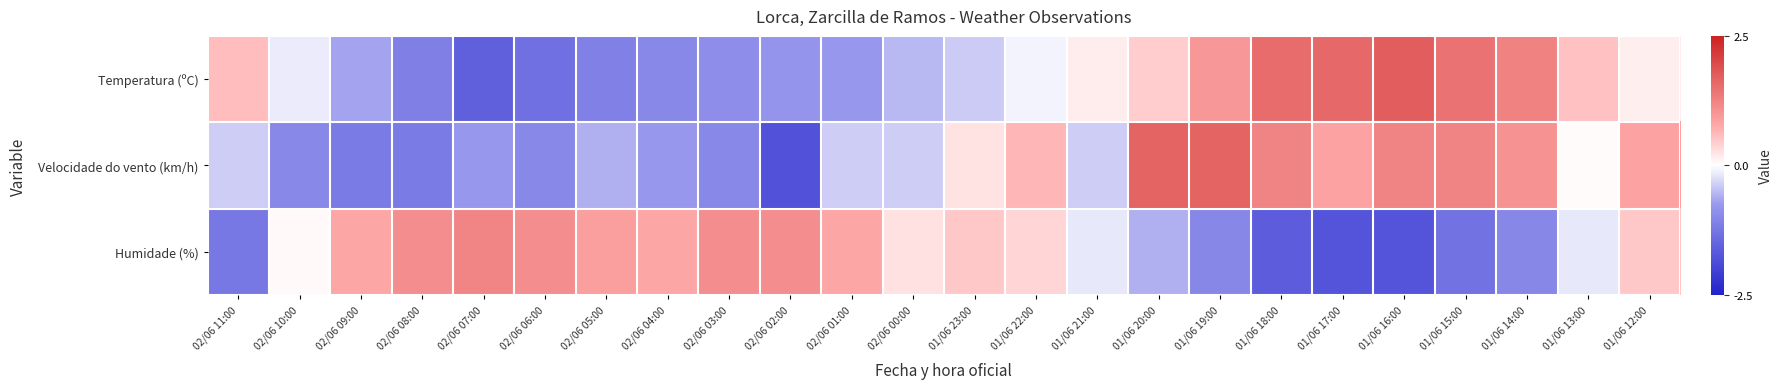

What is the difference between the highest and lowest values at 01/06 18:00?

3.2